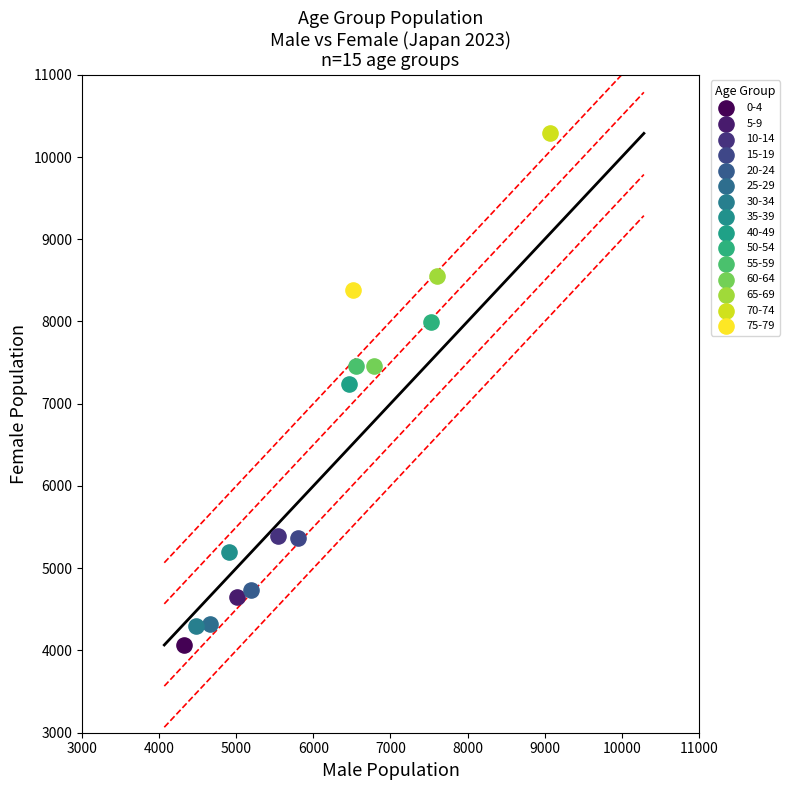

Which series contains the lowest Y value?

0-4